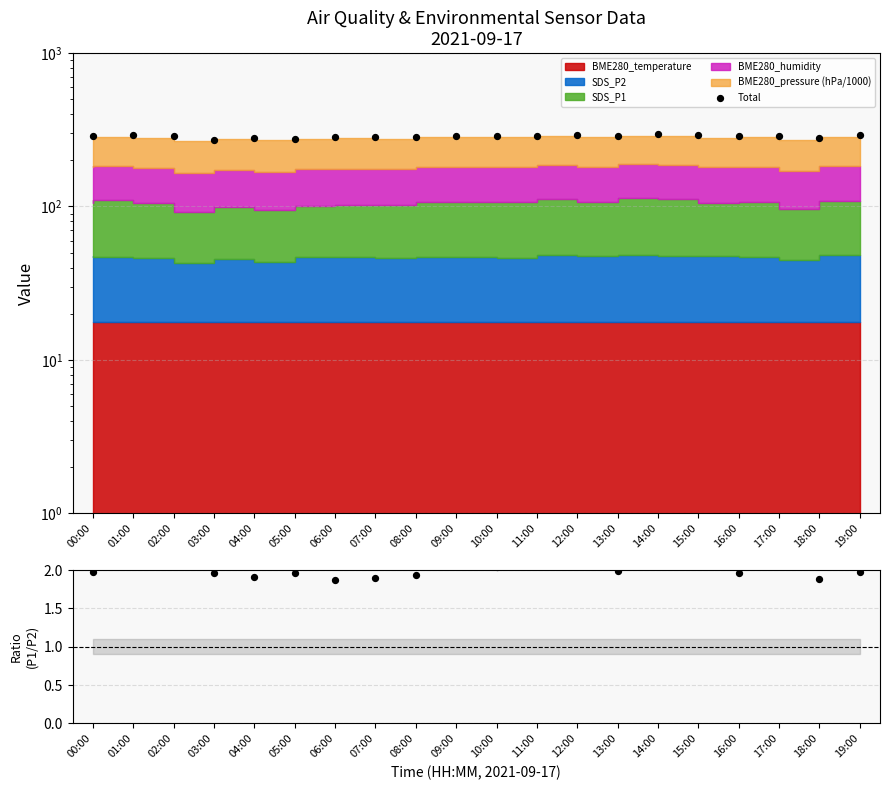

Which series has the largest Y range (max minus min)?

Total